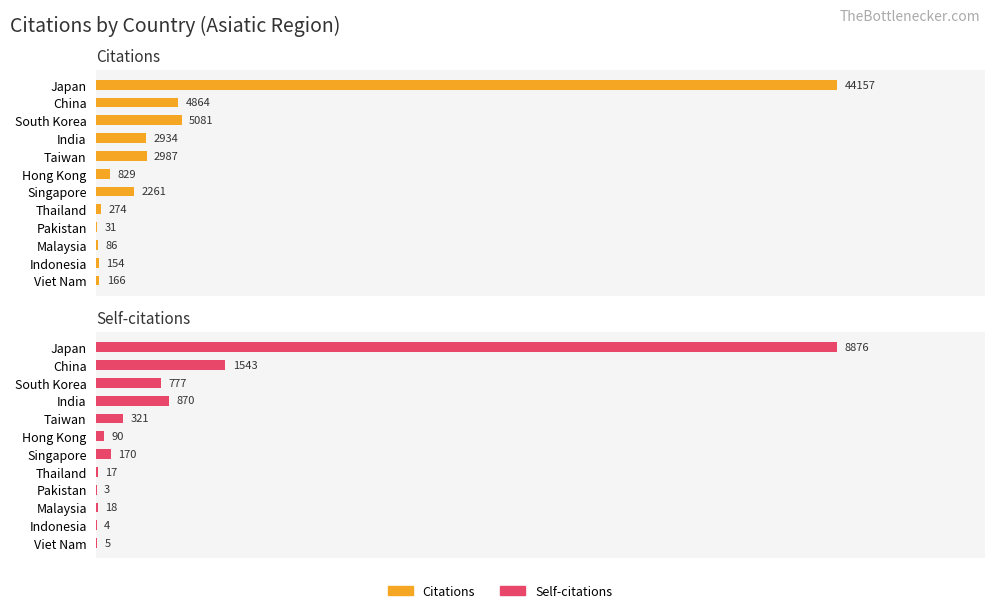

At how many categories does at least one series exceed 41344?

1